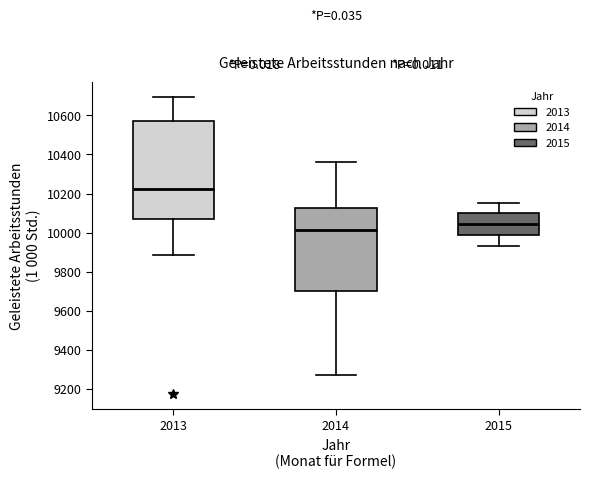

Where is the upper edge of the box at x = 2014 on the y-axis? The values are not printed on the chart, so give them approximately, as read against the axis.

10120